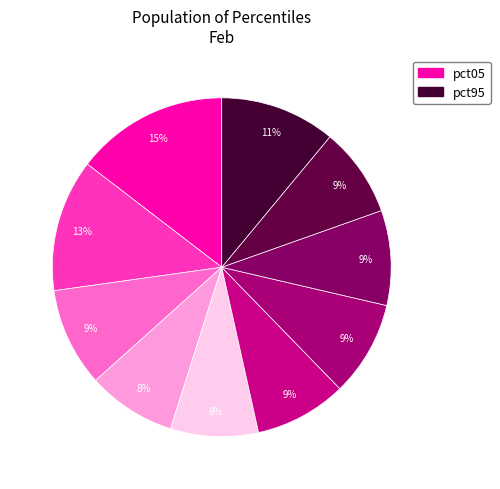

Which slice is the largest?

pct05